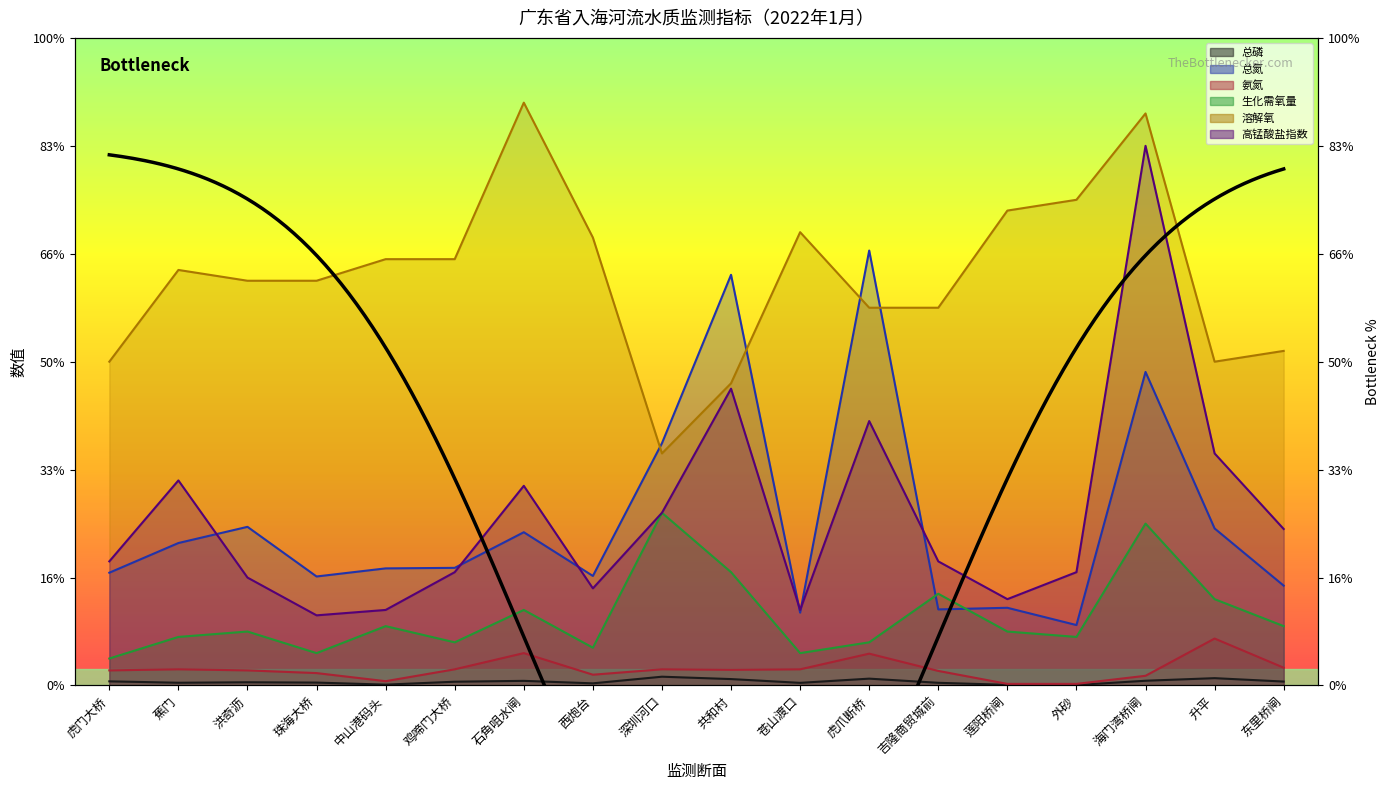

True or false: 溶解氧 has a value of 12.3 at 虎爪断桥.

False